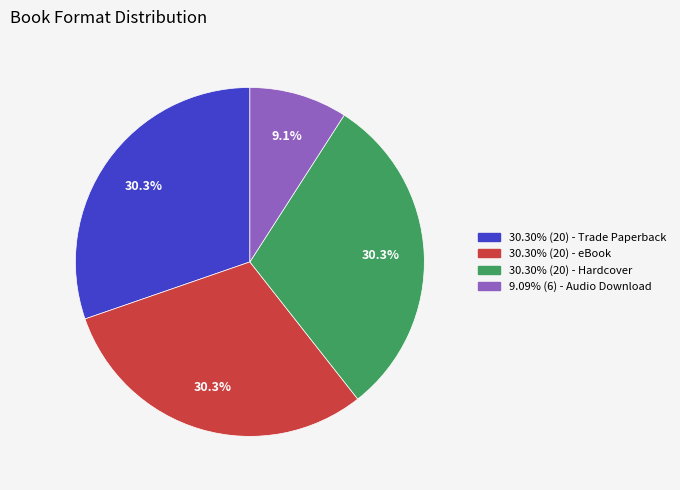

Count the number of slices in the pie.

4